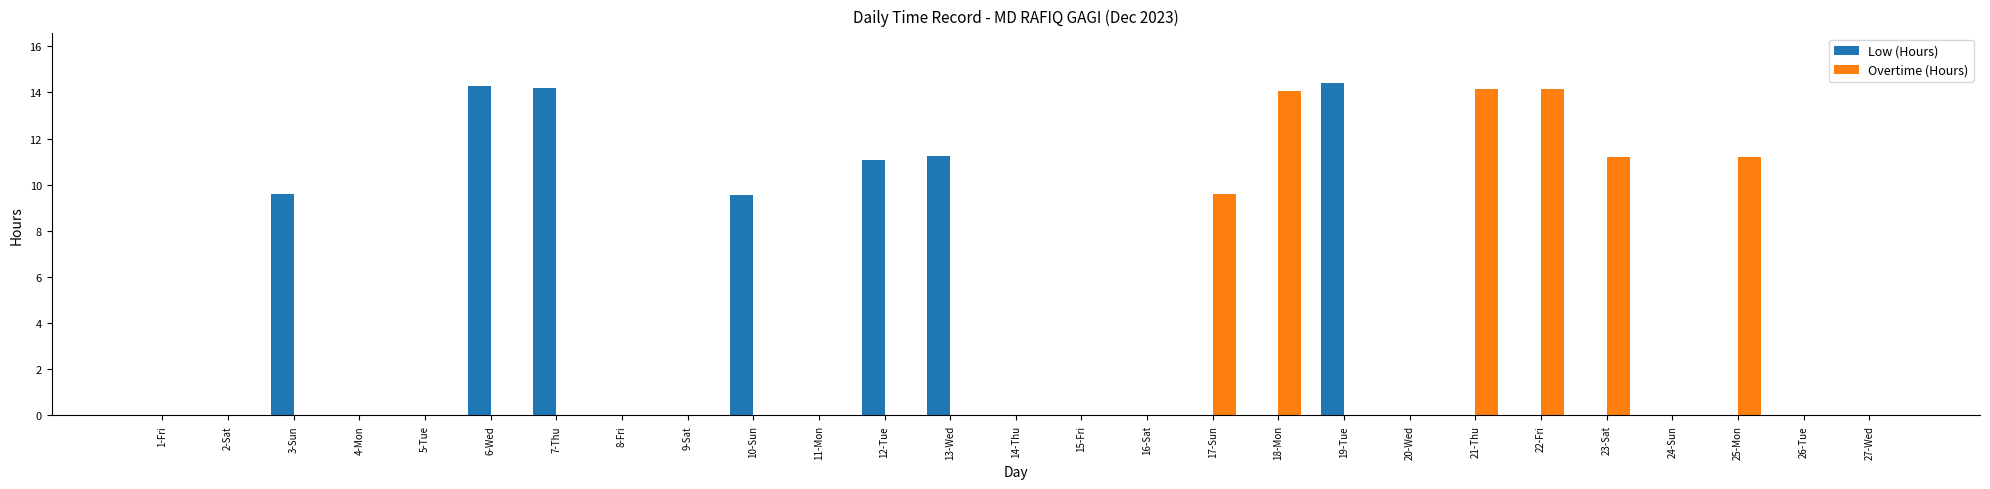

What is the maximum value shown in the chart?

14.4